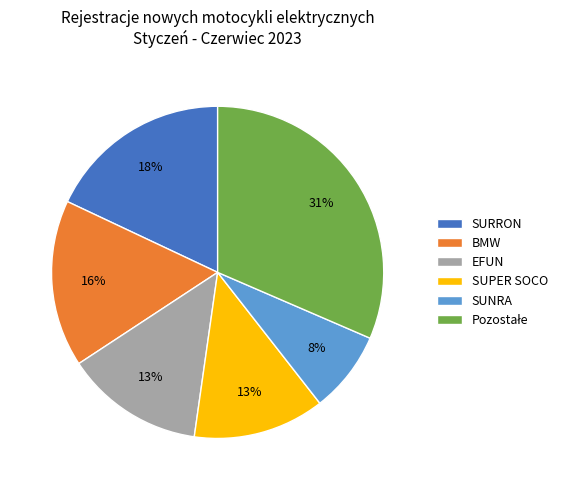

What percentage is the SUPER SOCO slice, to the nearest percent?

13%